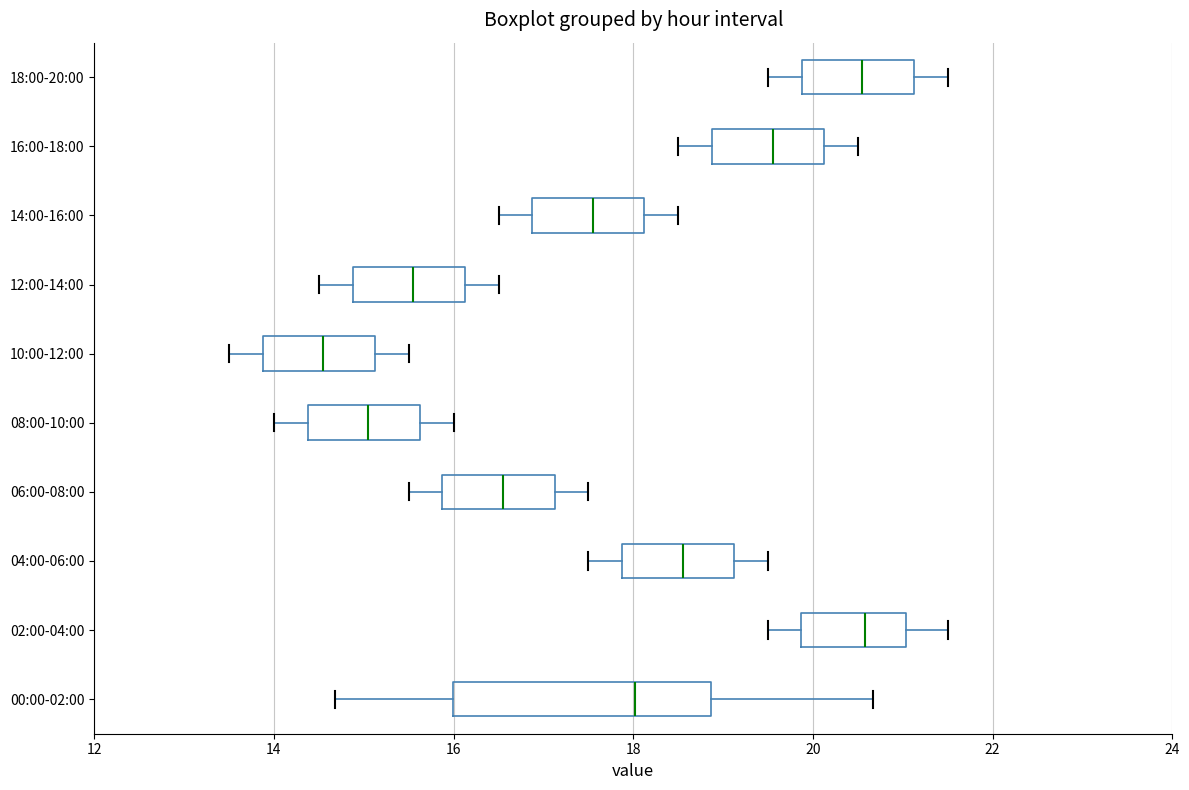

Reading bottom to top, read every box against the x-axis: the position of its median line, the range the box covers, and the ends of its whiskers. The values are not printed on the chart, so give them approximately, as read against the axis.

00:00-02:00: median 18.0, box 16.0 to 18.8, whiskers 14.6 to 20.6
02:00-04:00: median 20.6, box 19.8 to 21.0, whiskers 19.6 to 21.6
04:00-06:00: median 18.6, box 17.8 to 19.2, whiskers 17.6 to 19.6
06:00-08:00: median 16.6, box 15.8 to 17.2, whiskers 15.6 to 17.6
08:00-10:00: median 15.0, box 14.4 to 15.6, whiskers 14.0 to 16.0
10:00-12:00: median 14.6, box 13.8 to 15.2, whiskers 13.6 to 15.6
12:00-14:00: median 15.6, box 14.8 to 16.2, whiskers 14.6 to 16.6
14:00-16:00: median 17.6, box 16.8 to 18.2, whiskers 16.6 to 18.6
16:00-18:00: median 19.6, box 18.8 to 20.2, whiskers 18.6 to 20.6
18:00-20:00: median 20.6, box 19.8 to 21.2, whiskers 19.6 to 21.6